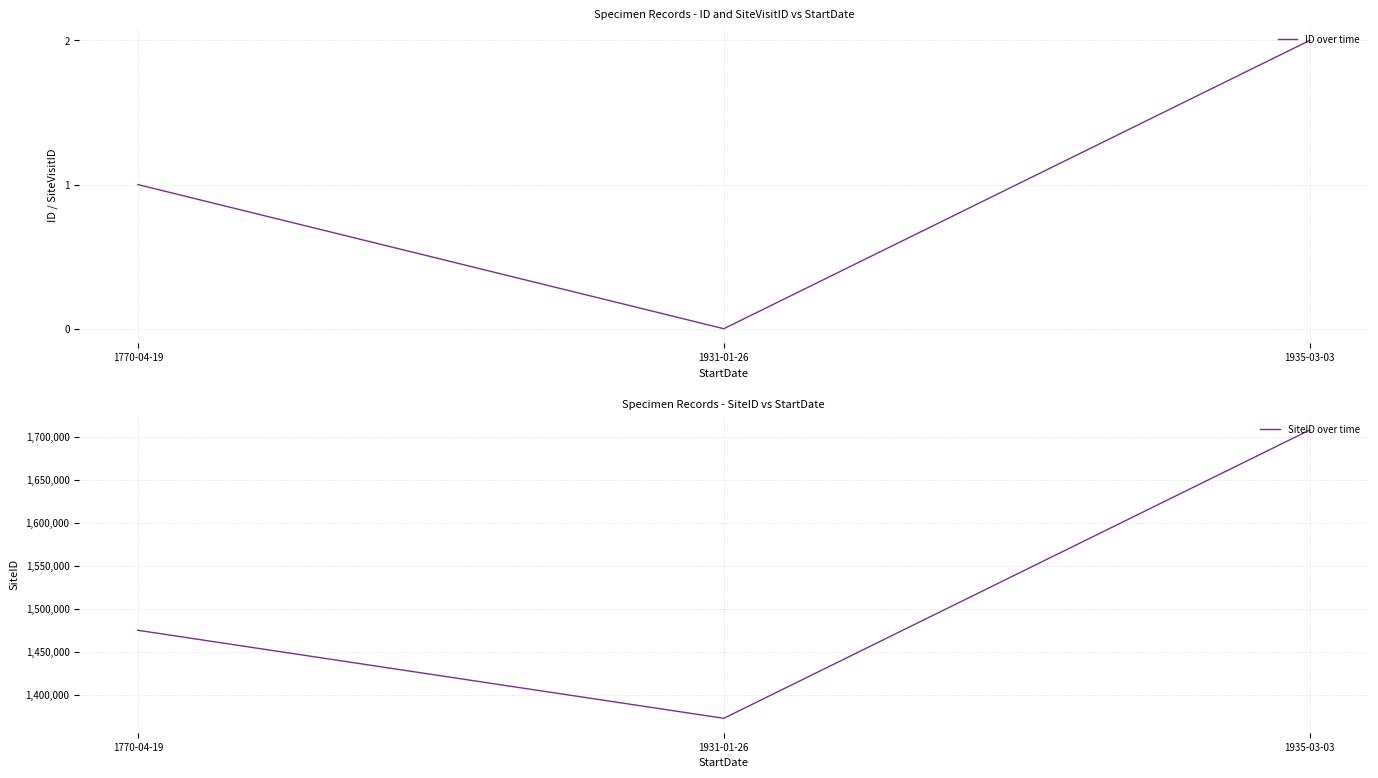

Which series changed the most between 1931-01-26 and 1935-03-03?

SiteID over time